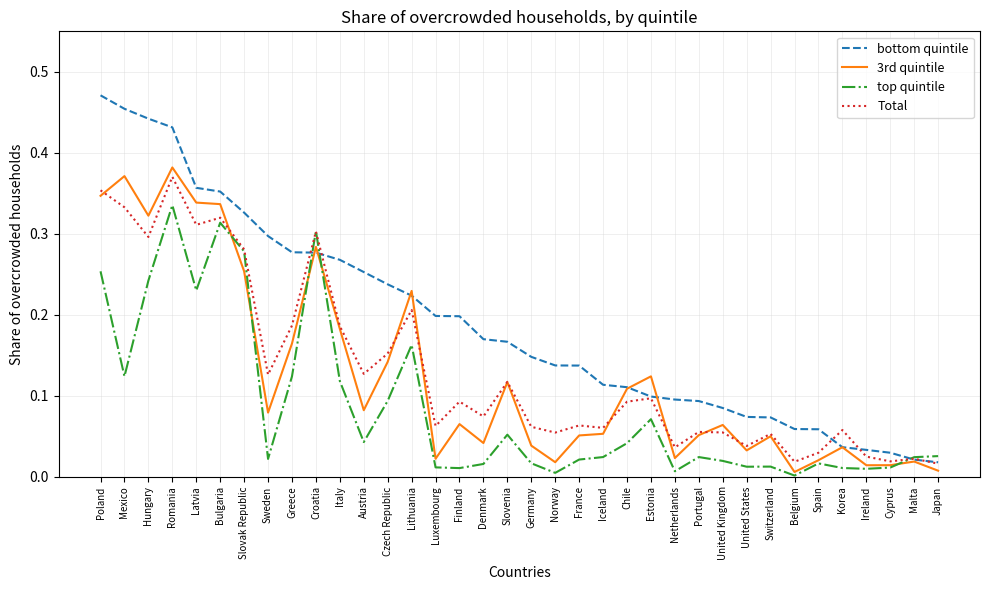

After their last crossing, which series has the higher values: top quintile or bottom quintile?

top quintile